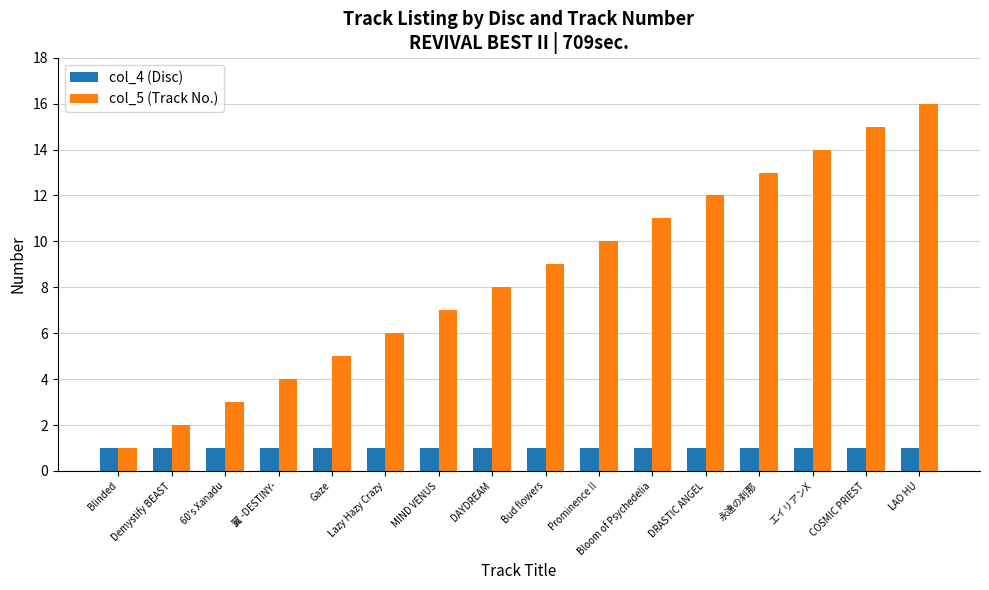

Rank the series by their maximum value, from lowest to highest.

col_4 (Disc), col_5 (Track No.)